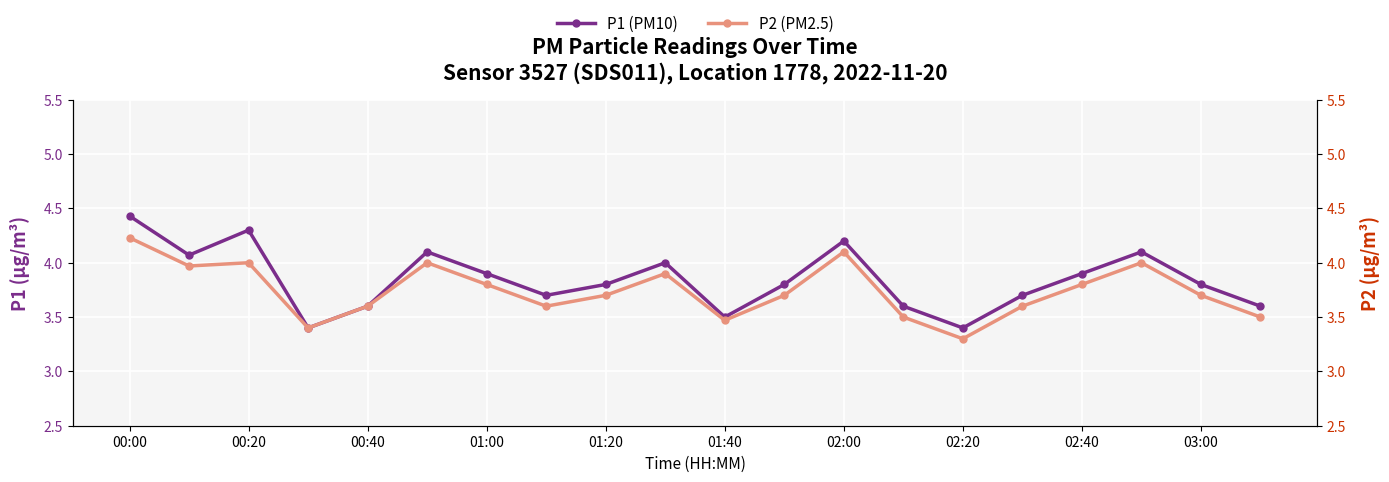

Which series has the largest total across all categories?

P1